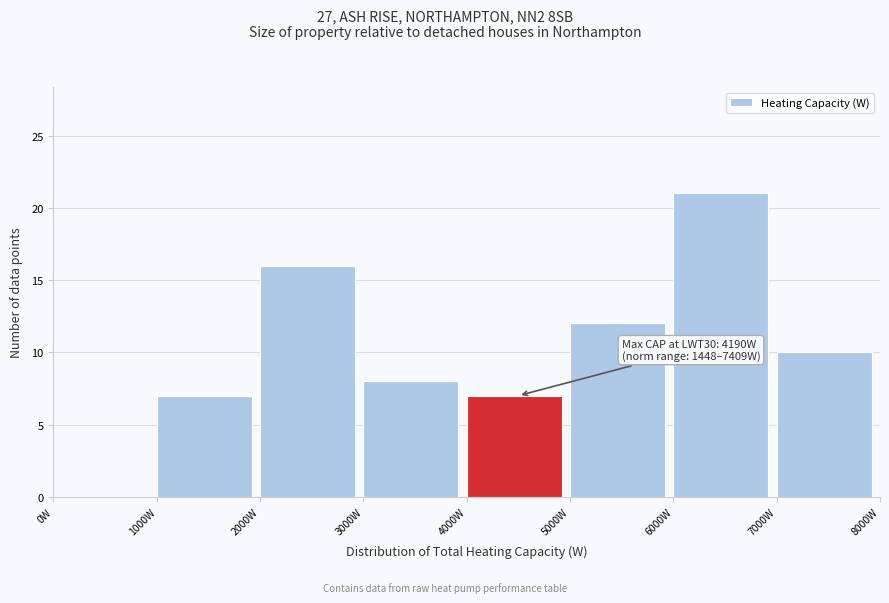

Over which range of the x-axis is the bar tallest?

6000 to 7000